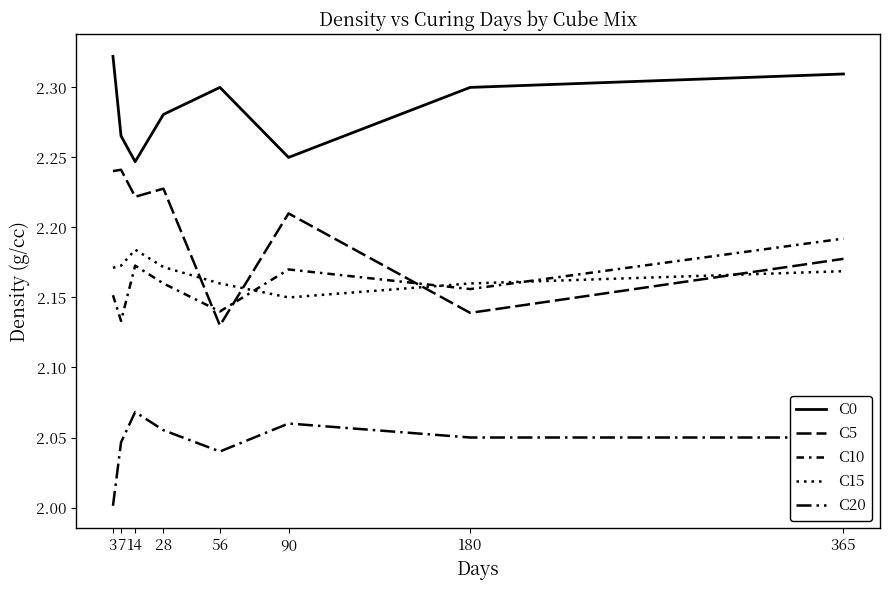

Rank the series by their maximum value, from lowest to highest.

C20, C15, C10, C5, C0